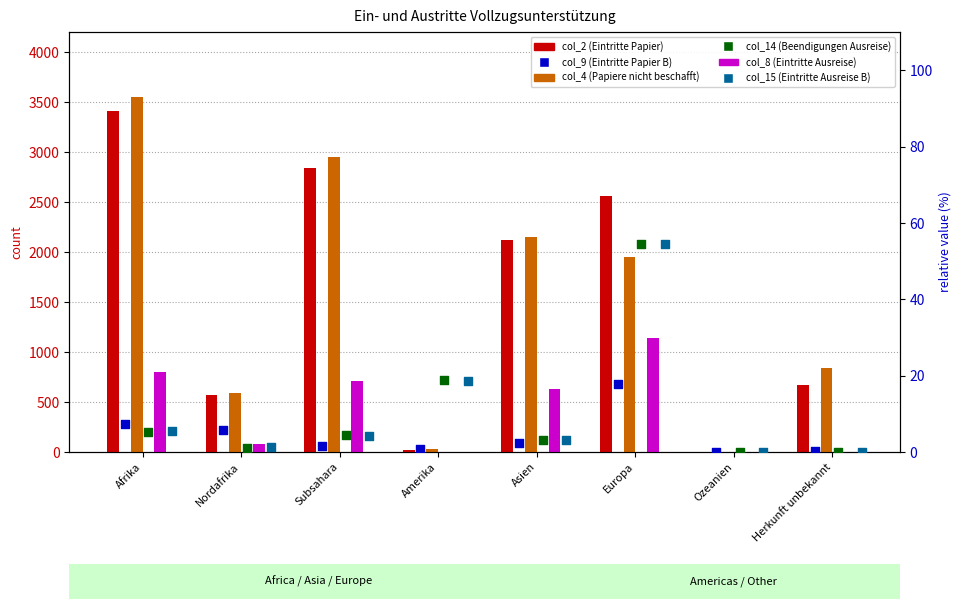

Which series reaches the minimum Y coordinate?

col_2 (Eintritte Papier)